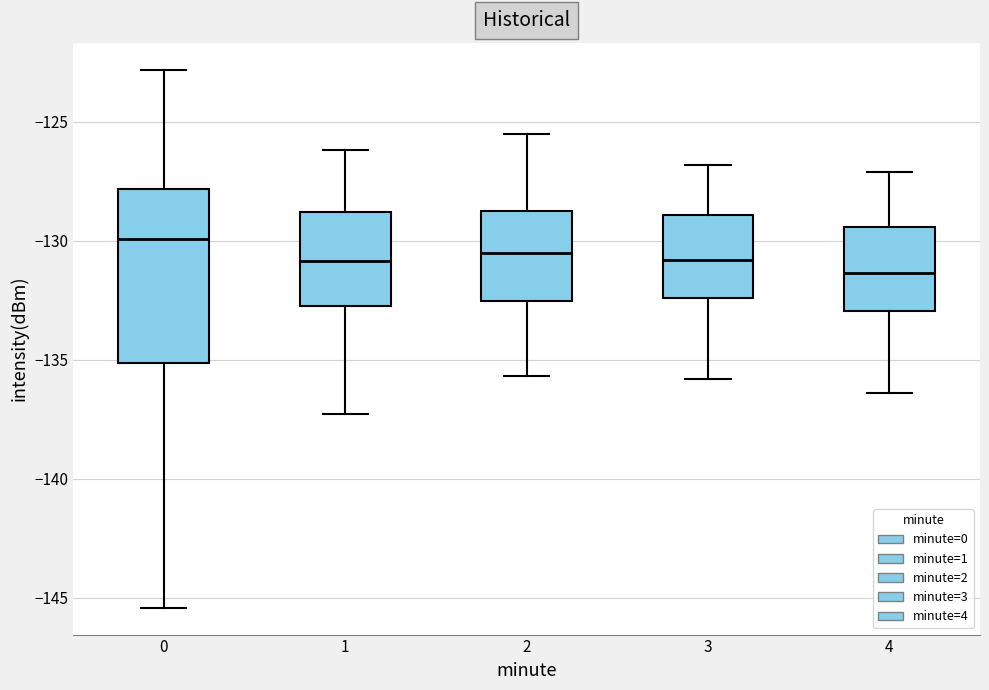

Reading left to right, read every box against the y-axis: the position of its median line, the range the box covers, and the ends of its whiskers. The values are not printed on the chart, so give them approximately, as read against the axis.

0: median -130.0, box -135.0 to -128.0, whiskers -145.5 to -123.0
1: median -131.0, box -132.5 to -129.0, whiskers -137.5 to -126.0
2: median -130.5, box -132.5 to -128.5, whiskers -135.5 to -125.5
3: median -131.0, box -132.5 to -129.0, whiskers -136.0 to -127.0
4: median -131.5, box -133.0 to -129.5, whiskers -136.5 to -127.0